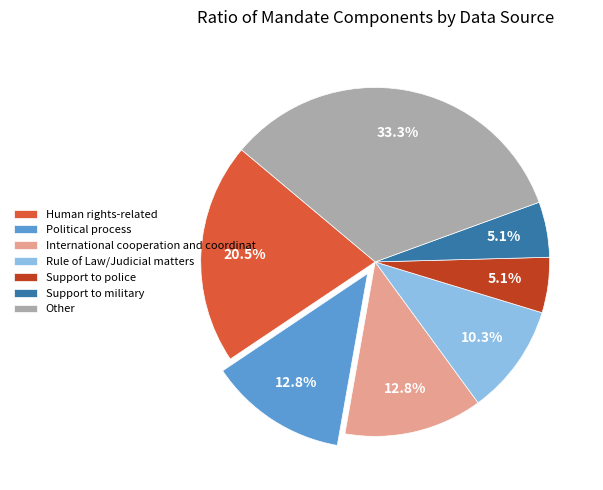

Between Rule of Law/Judicial matters and Support to military, which is larger?

Rule of Law/Judicial matters